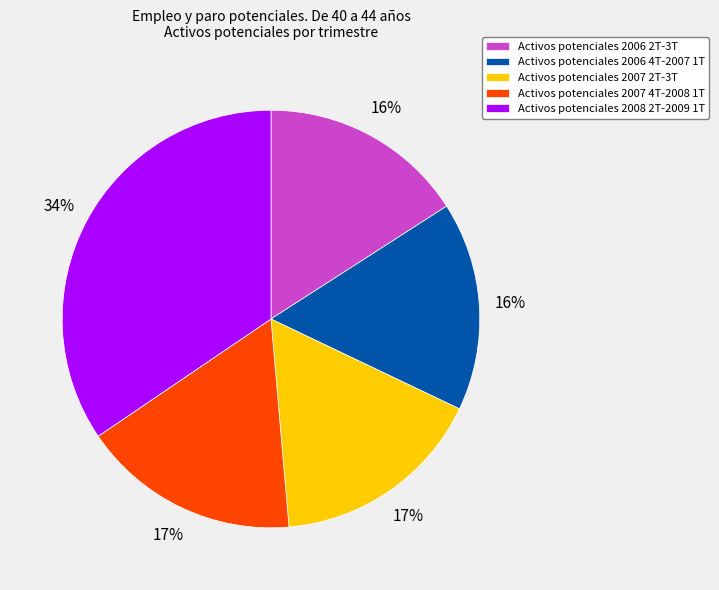

Do Activos potenciales 2006 2T-3T and Activos potenciales 2007 2T-3T together represent more than half of the pie?

No